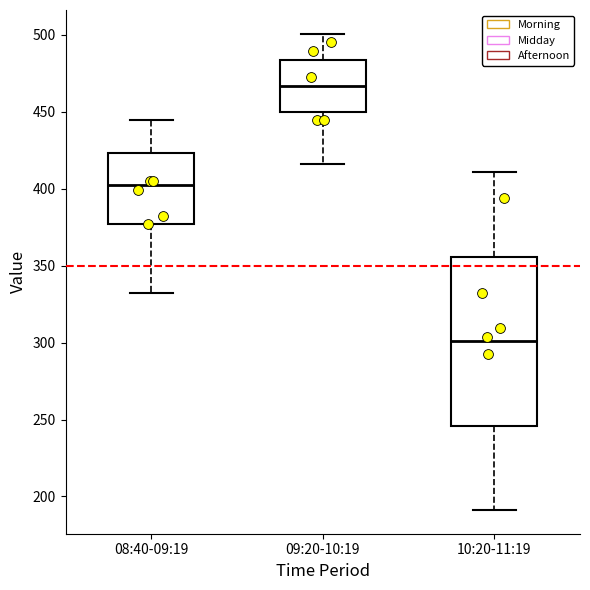

Comparing the boxes themselves (not the whiskers), which one is the tallest?

10:20-11:19